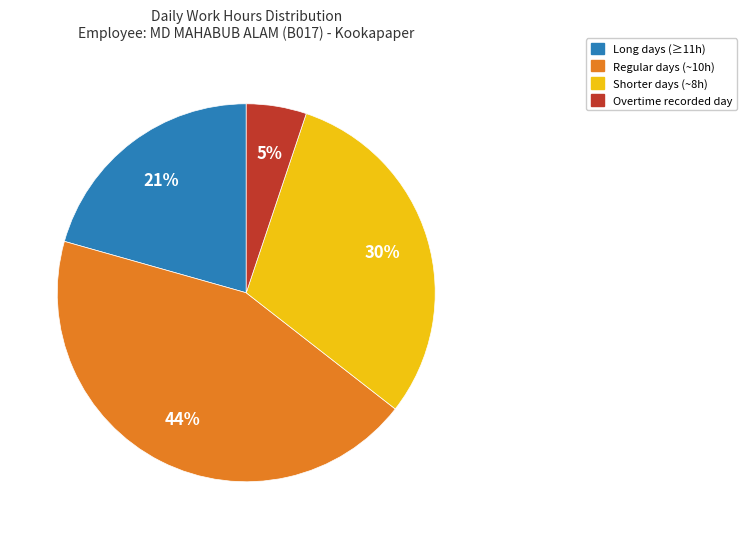

Is there any slice that represents more than half of the pie?

No